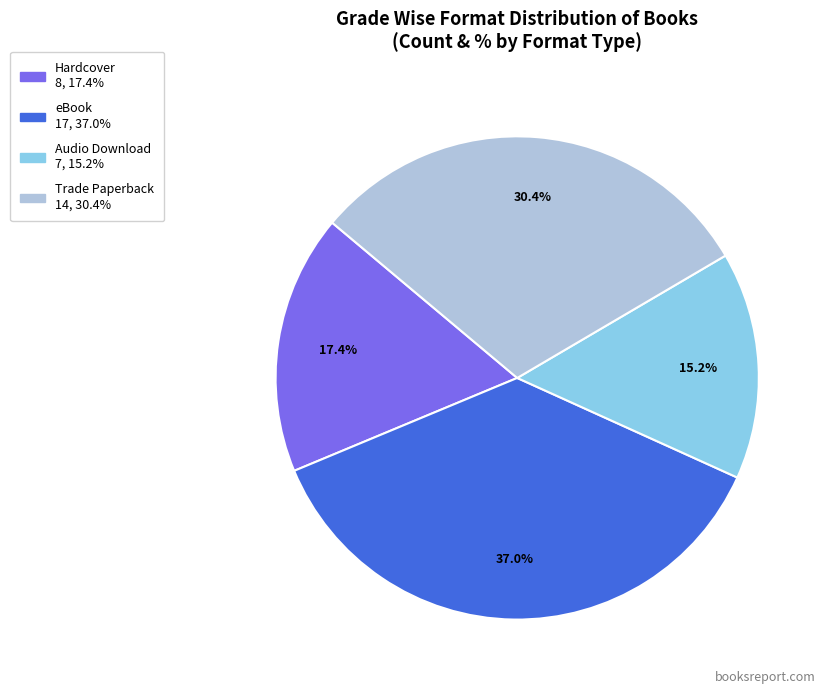

What is the smallest slice in the pie chart?

Audio Download